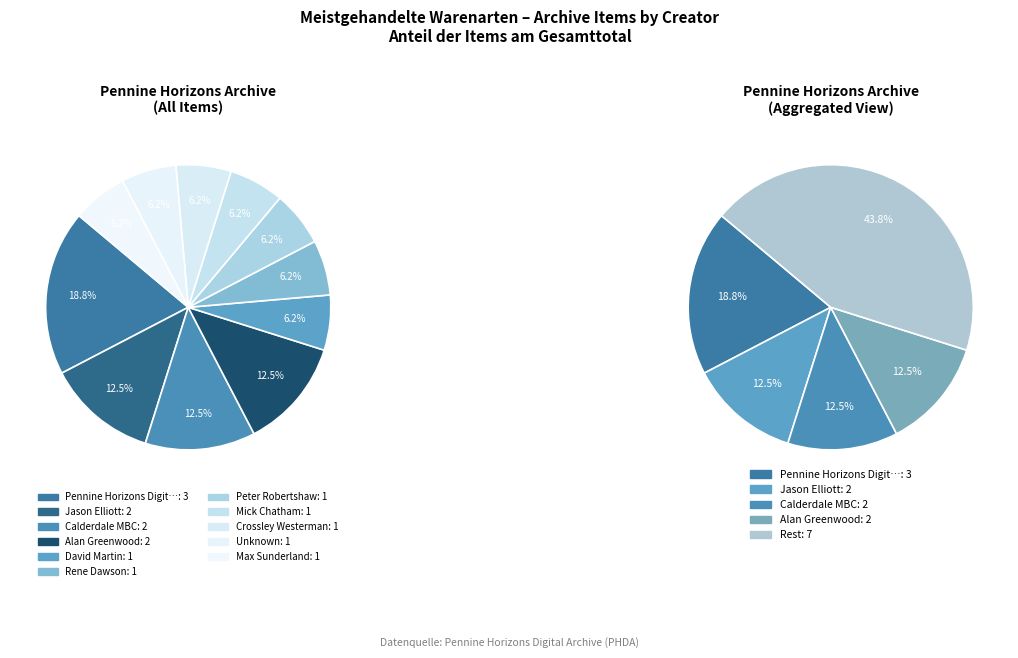

How much of the chart is everything except Rene Dawson?

93.8%